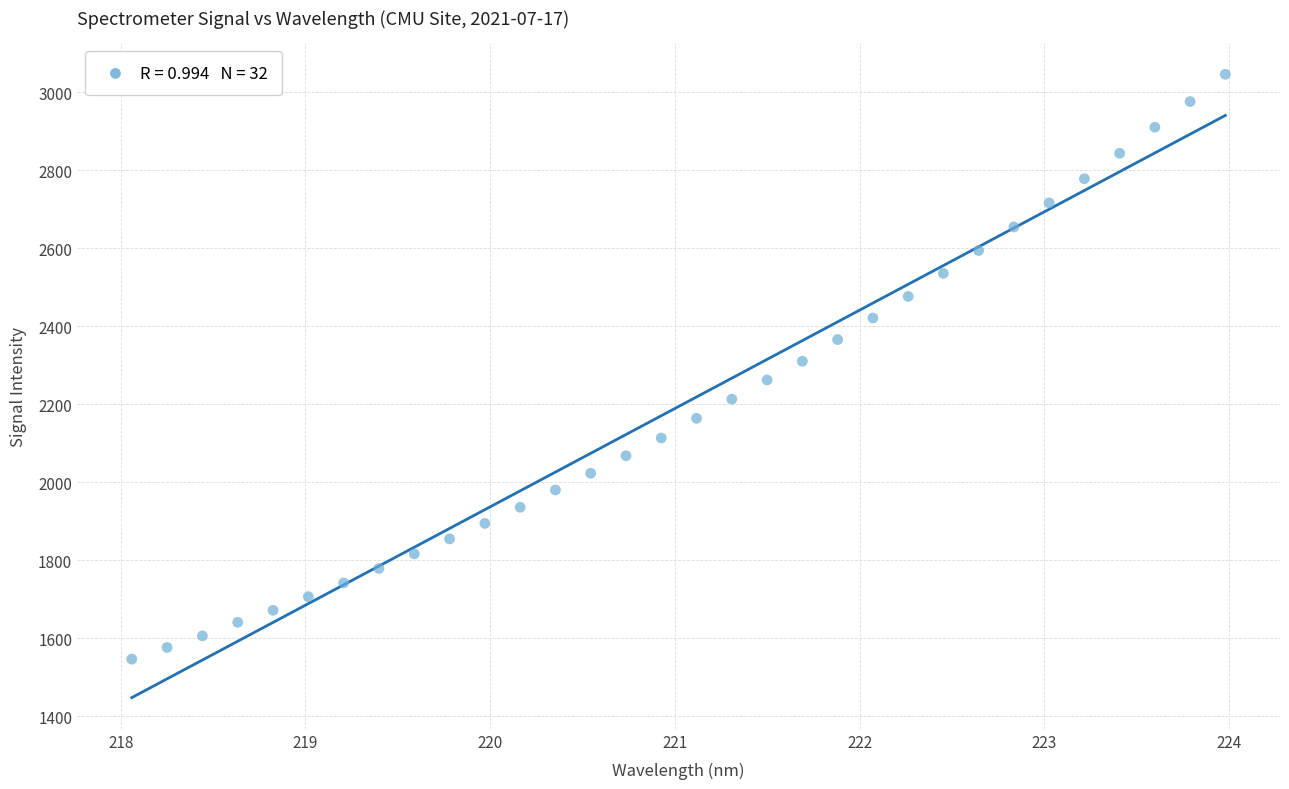

What is the range of X values (max minus min)?

5.9